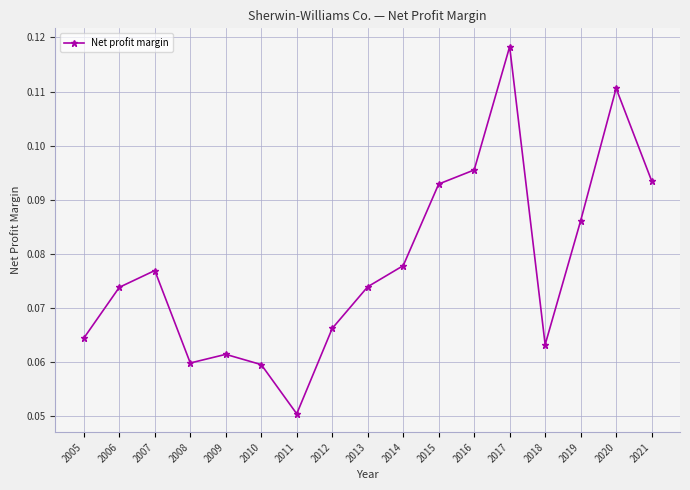

At which category does the chart reach its minimum across all series?

2011